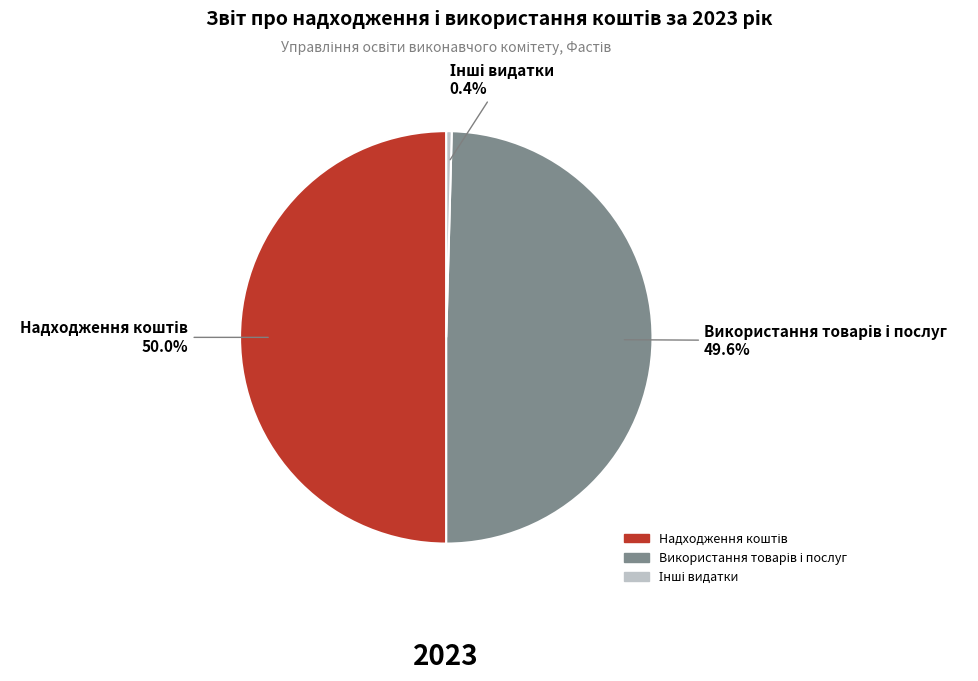

How many segments does this pie chart have?

3